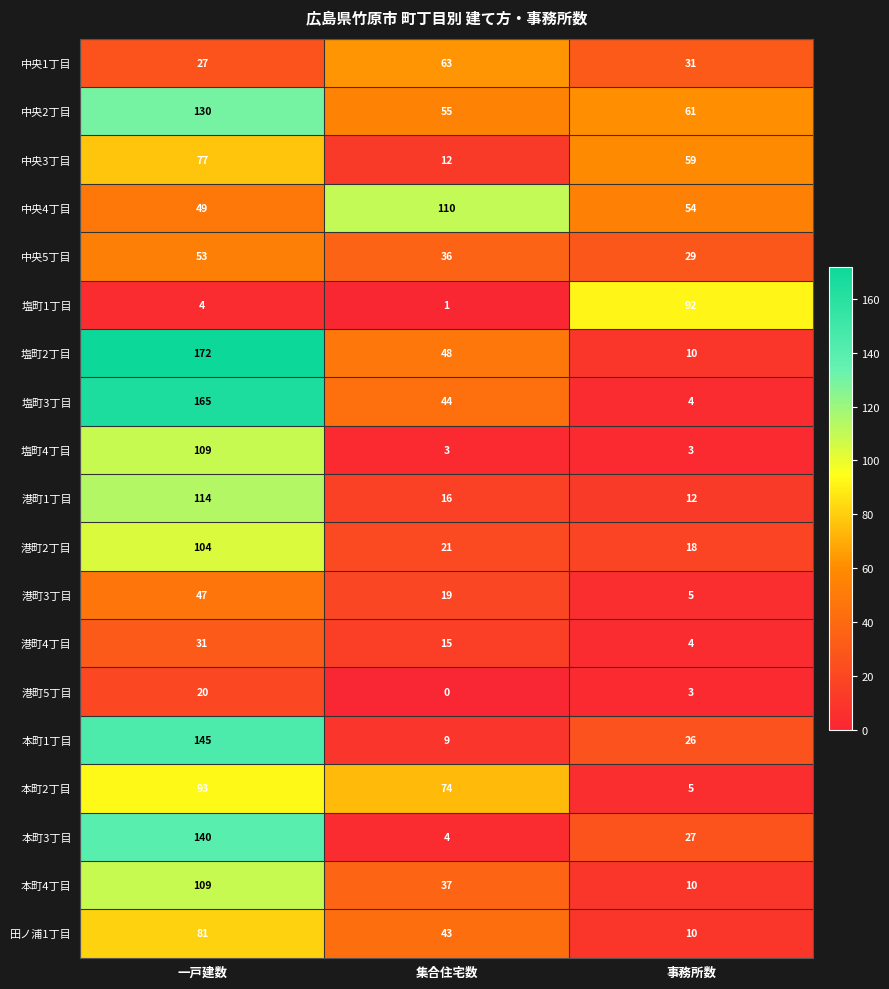

What is the average value of the 塩町3丁目 series?

71